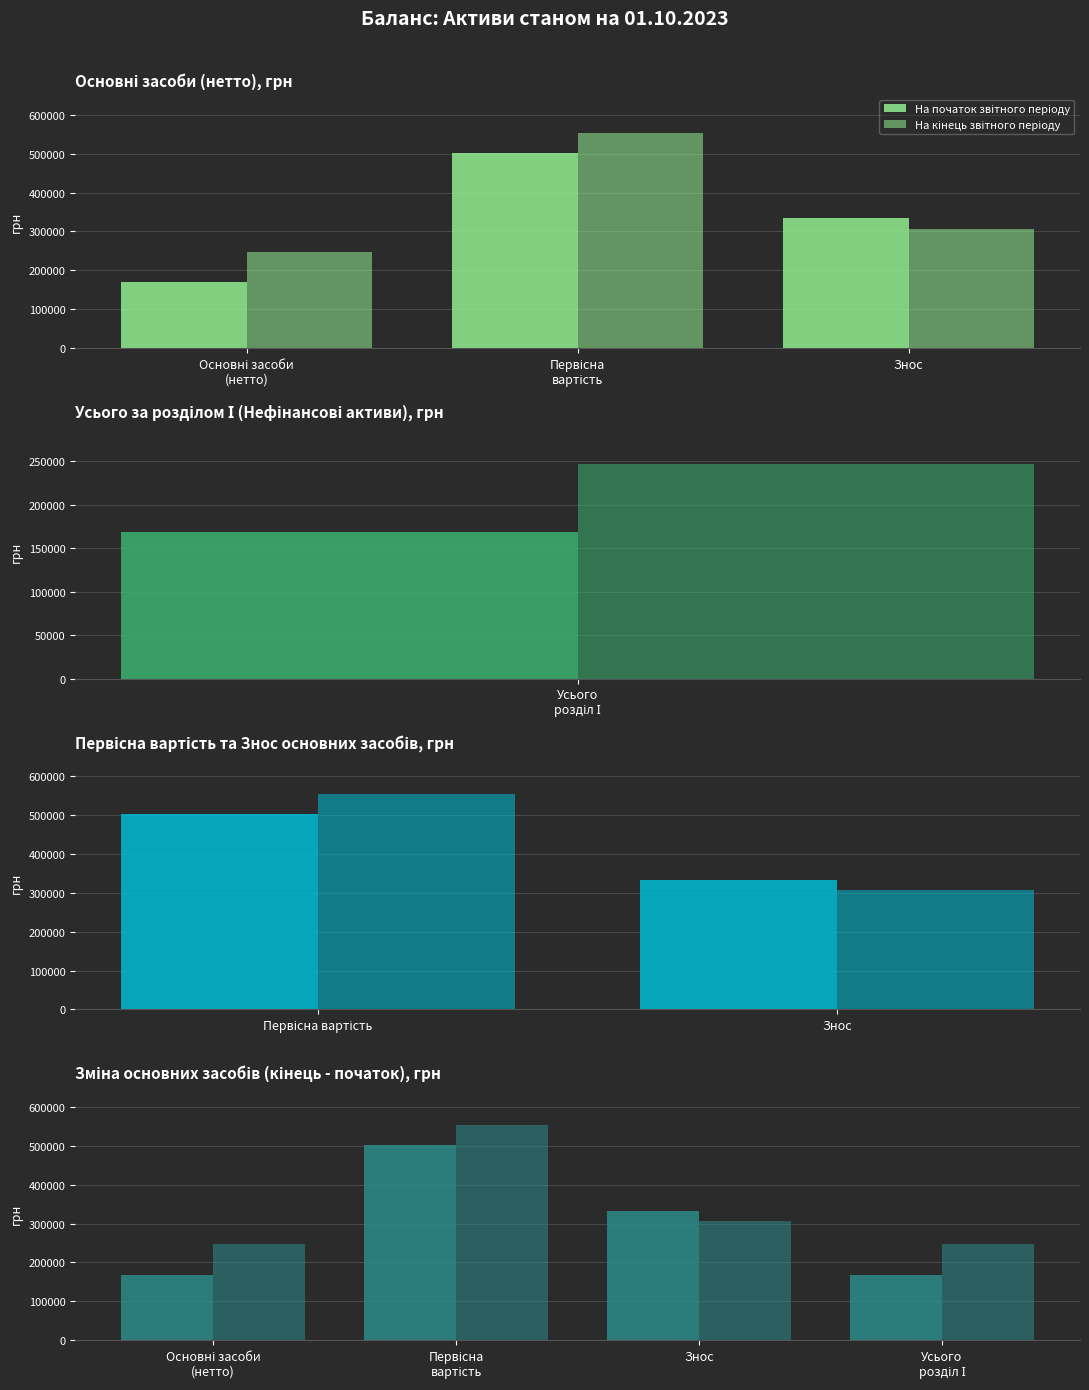

Rank the categories by На початок звітного періоду value from lowest to highest.

Основні засоби (нетто), Усього розділ І, Знос, Первісна вартість